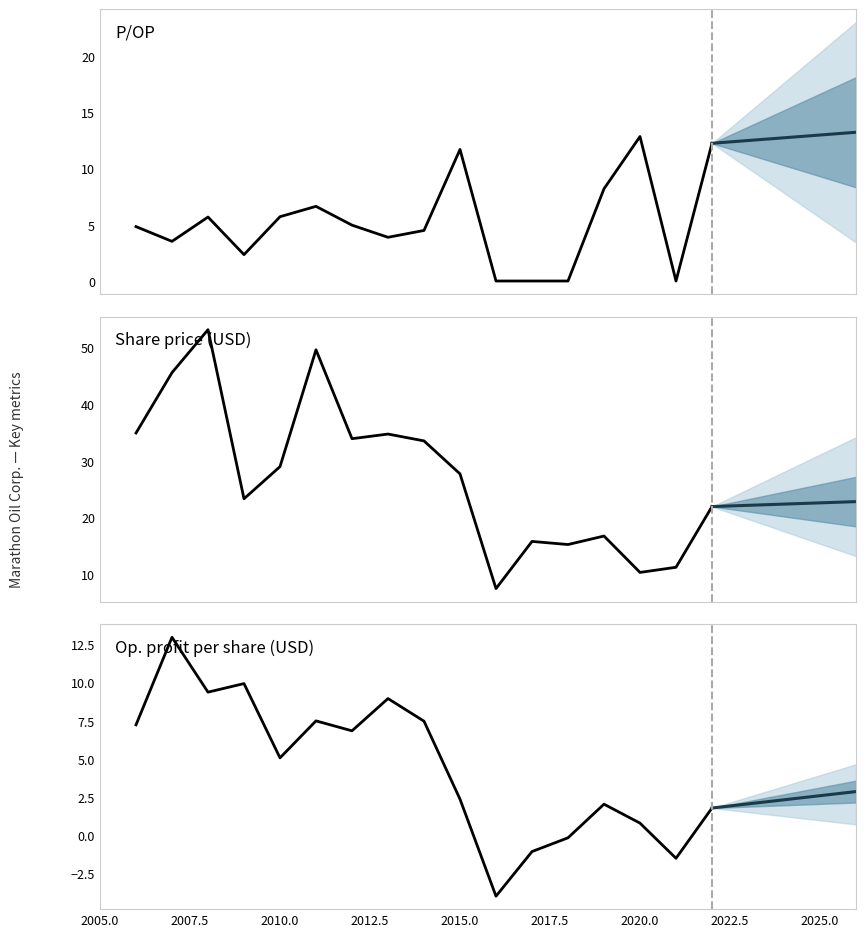

What is the difference between the maximum and minimum values in the Op. profit per share series?

16.9